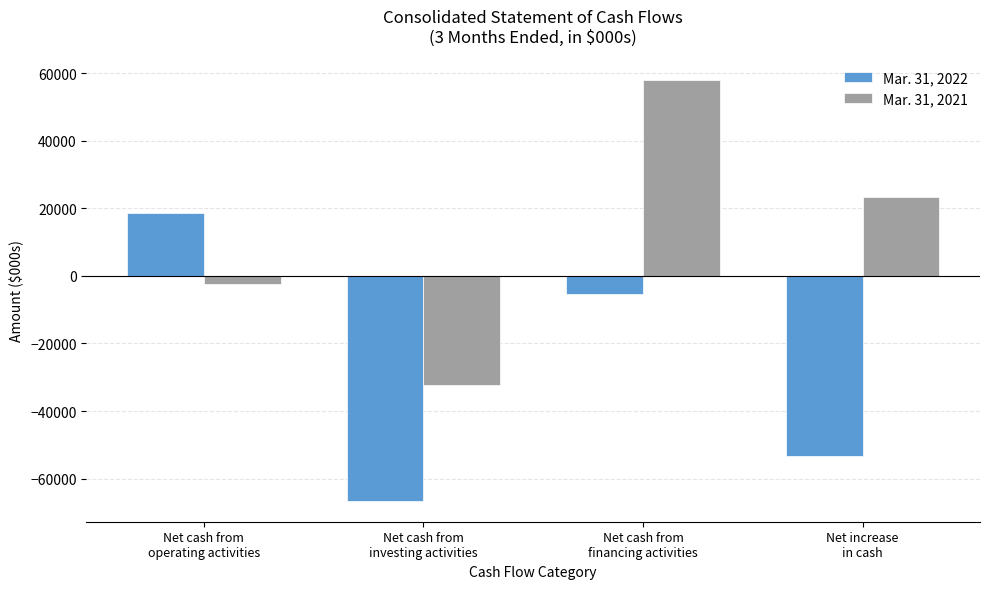

At which label does Mar. 31, 2021 first exceed 23371?

Net cash from
financing activities